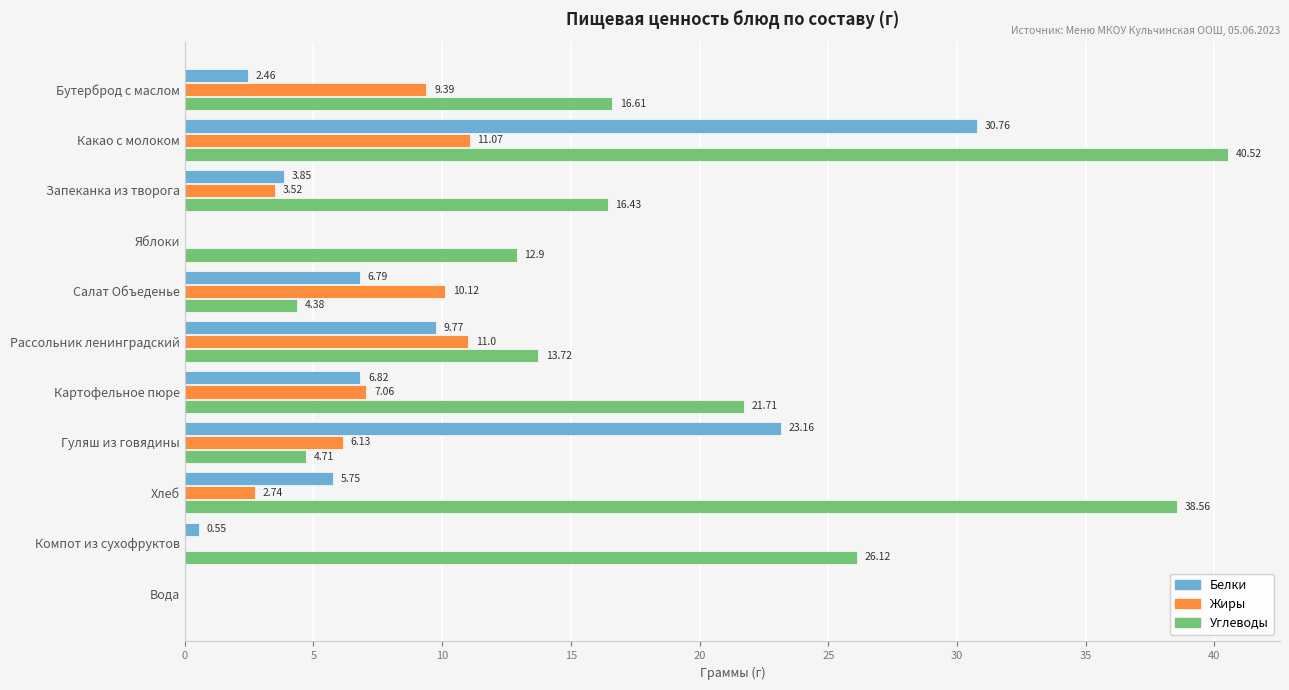

Which series changed the most between Бутерброд с маслом and Рассольник ленинградский?

Белки